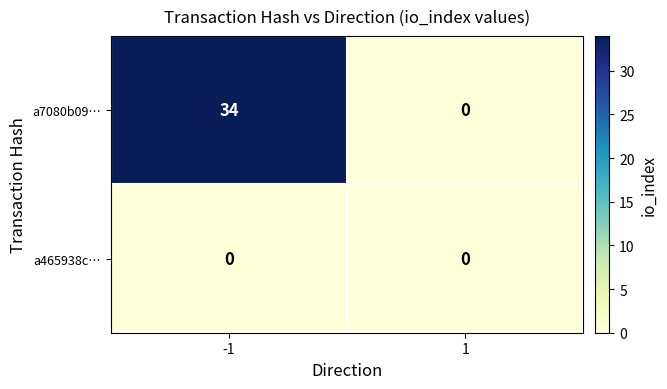

Which series has the widest spread of values?

a7080b09…